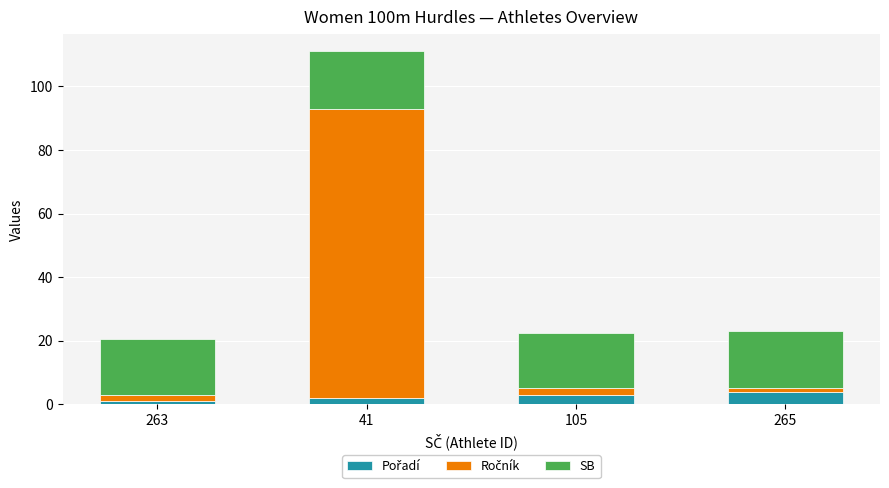

At which category is the sum across all series the highest?

41